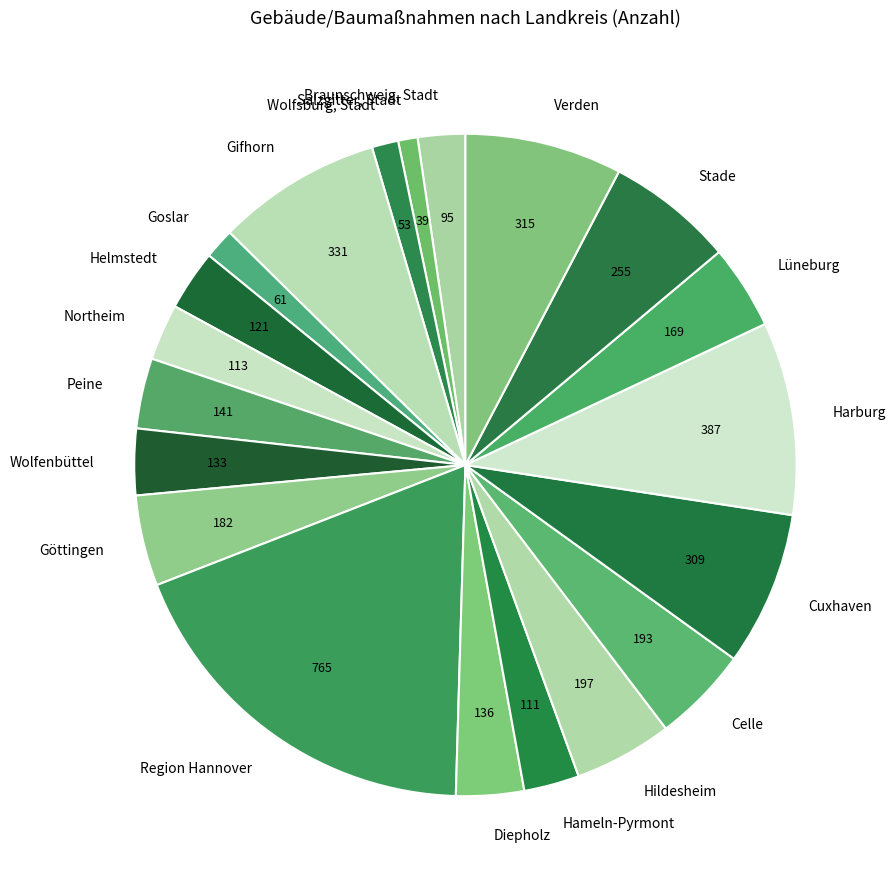

Count the number of slices in the pie.

20